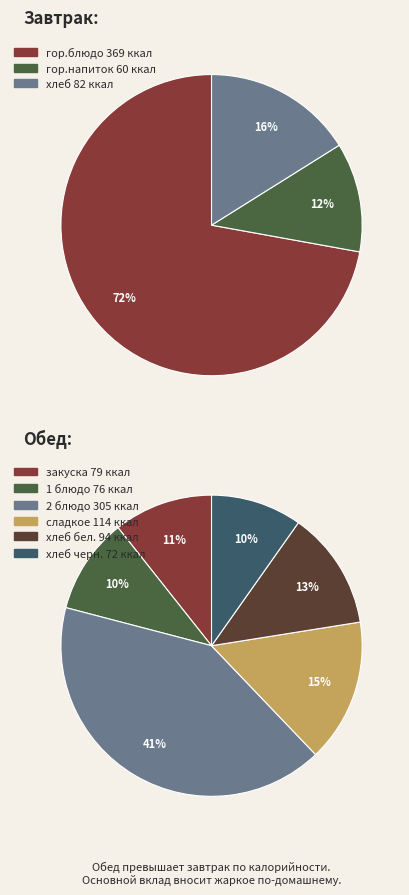

To the nearest percent, what is the difference between the Завтрак and Обед slice percentages?

18%